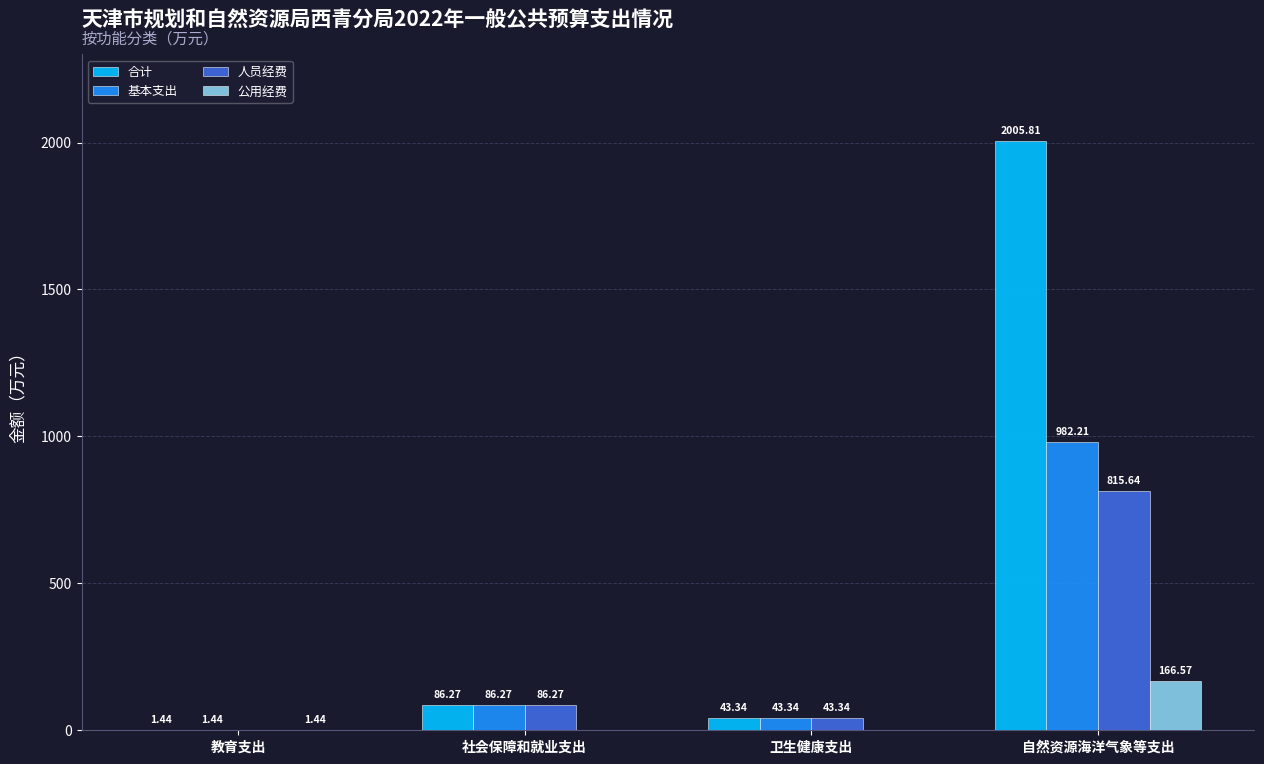

At which label does 公用经费 first exceed 1?

教育支出